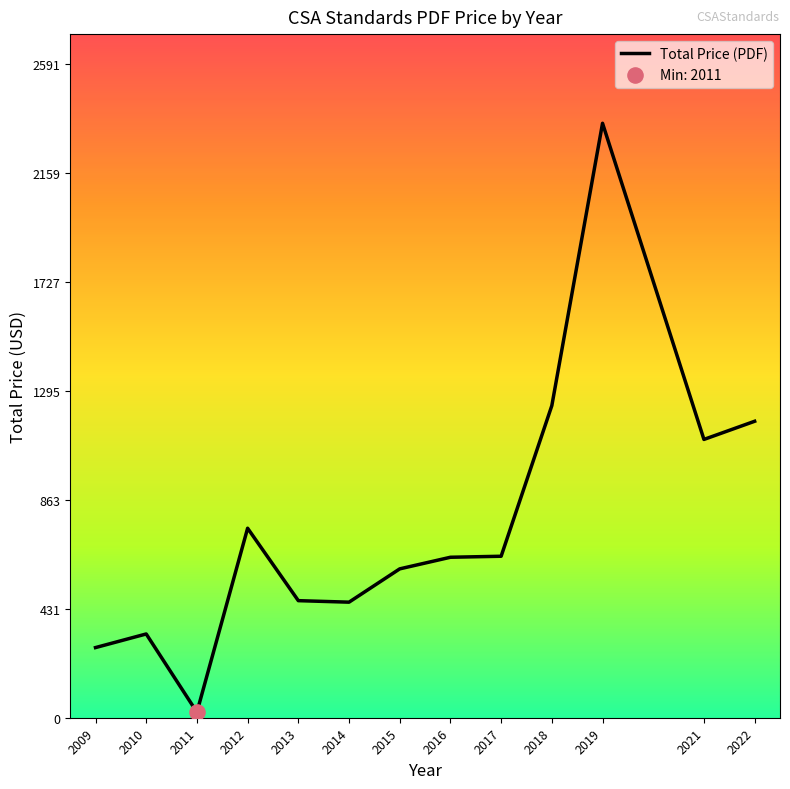

Which has a higher value, 2011 or 2021?

2021